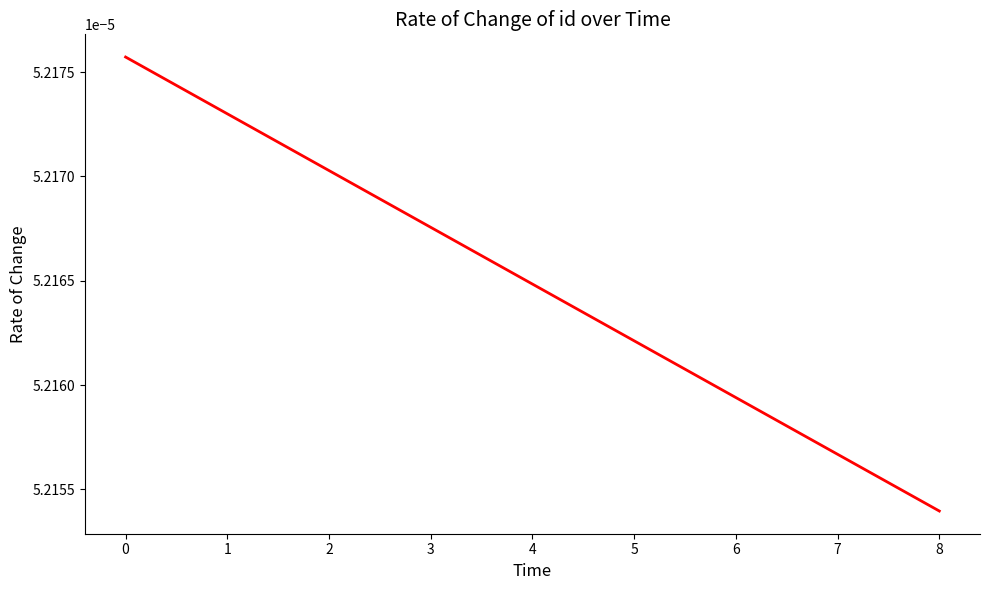

Where is the data nearest to the value 0?

8